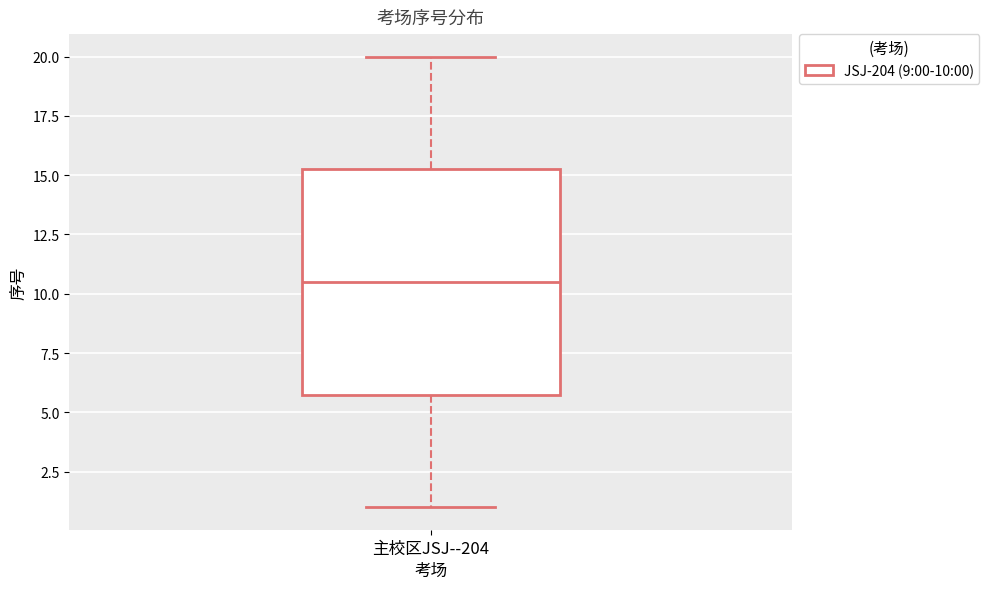

Read this box plot against the y-axis: the position of the median line, the range covered by the box, and the ends of both whiskers. The values are not printed on the chart, so give them approximately, as read against the axis.

median 10.5, box 6.0 to 15.5, whiskers 1.0 to 20.0